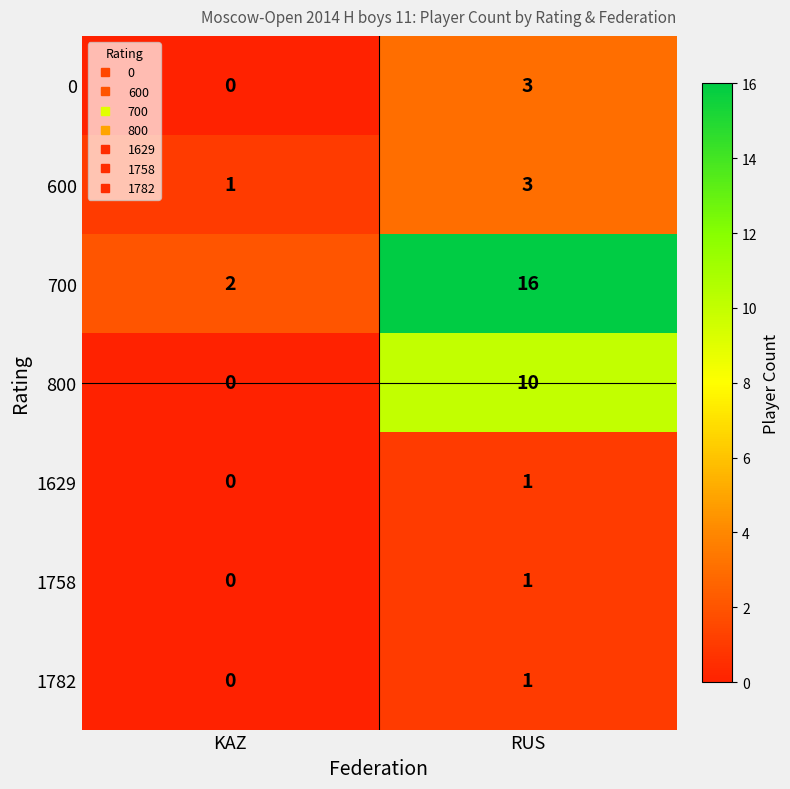

True or false: 600 has a value of 1 at KAZ.

True